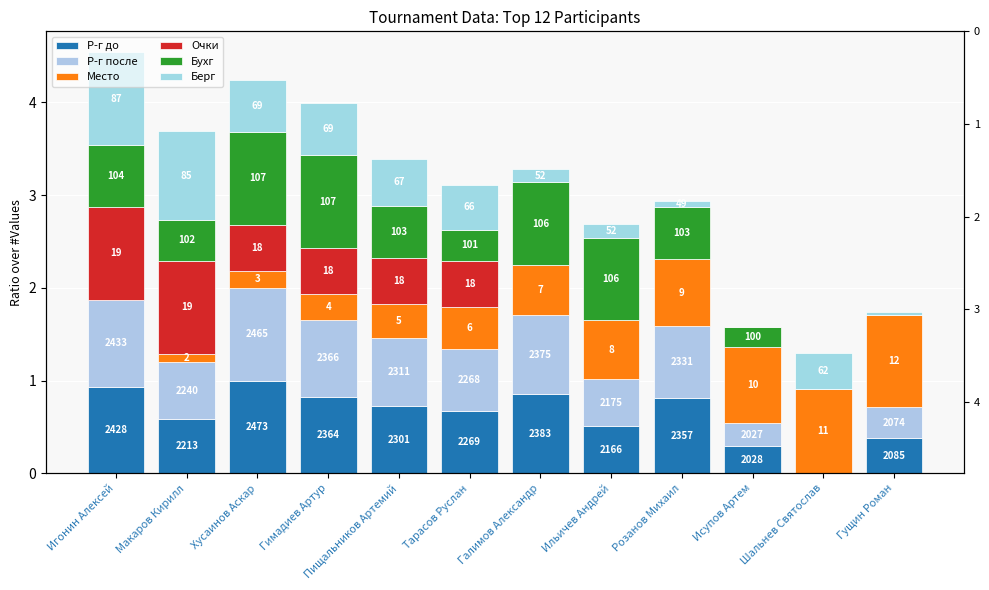

Rank the series at Гущин Роман from lowest to highest value.

Очки, Бухг, Берг, Р-г после, Р-г до, Место